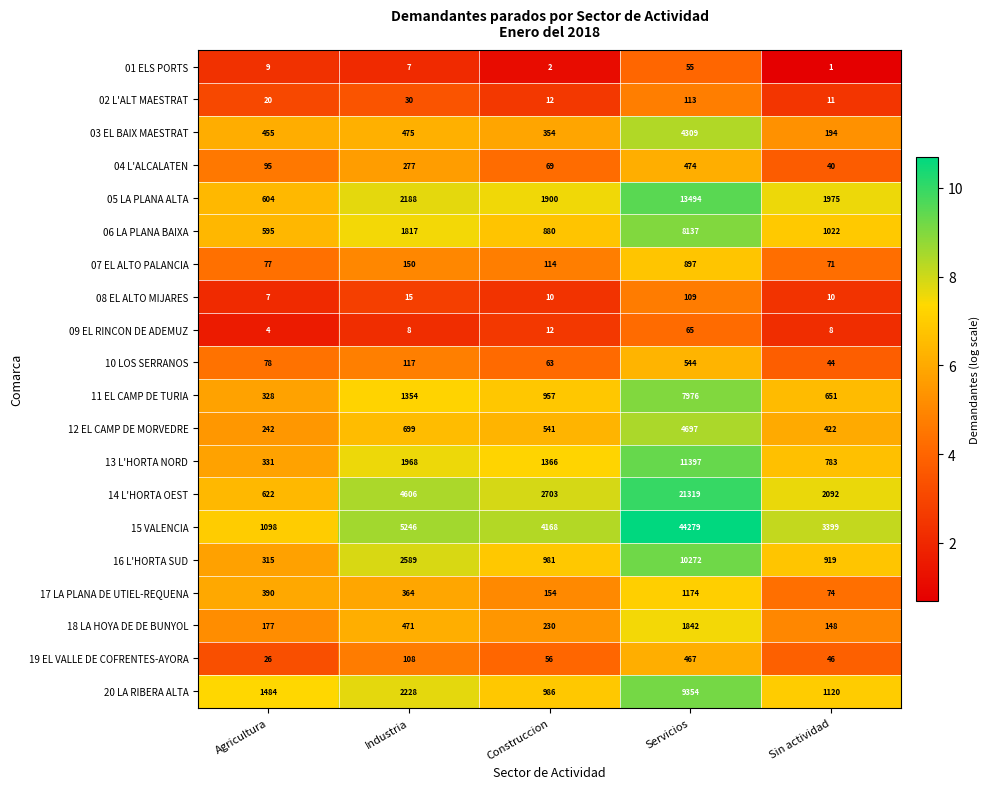

Which category has the highest value across all series?

Servicios